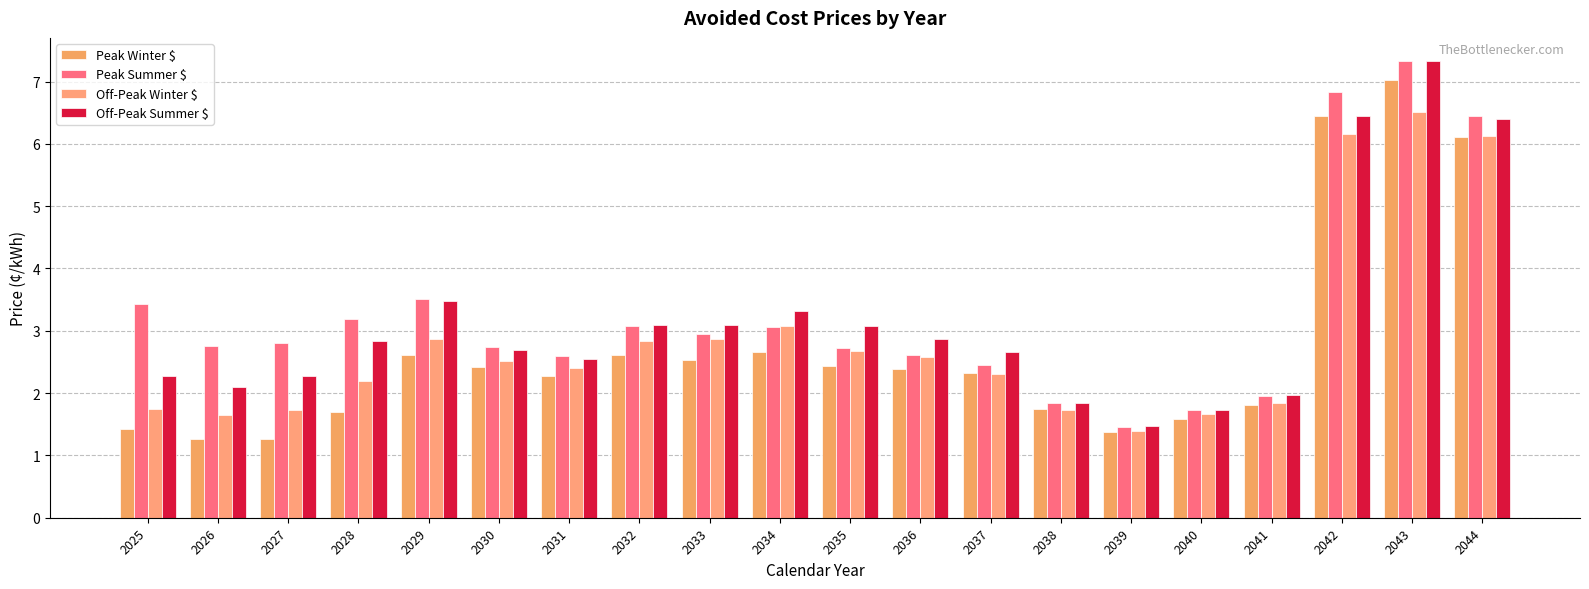

At which category is the sum across all series the highest?

2043